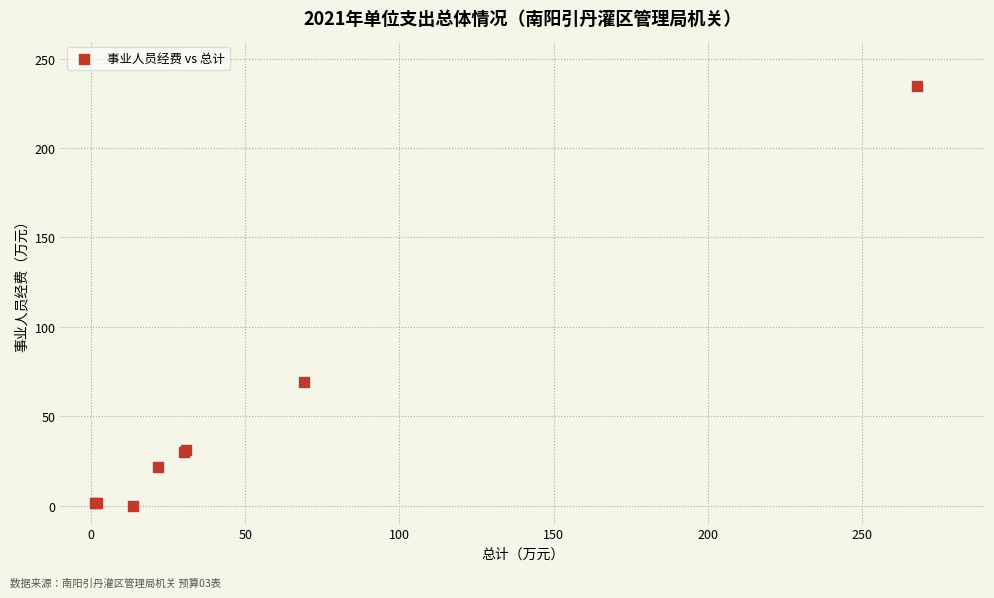

What Y value in the scatter plot is closest to 117?

69.1